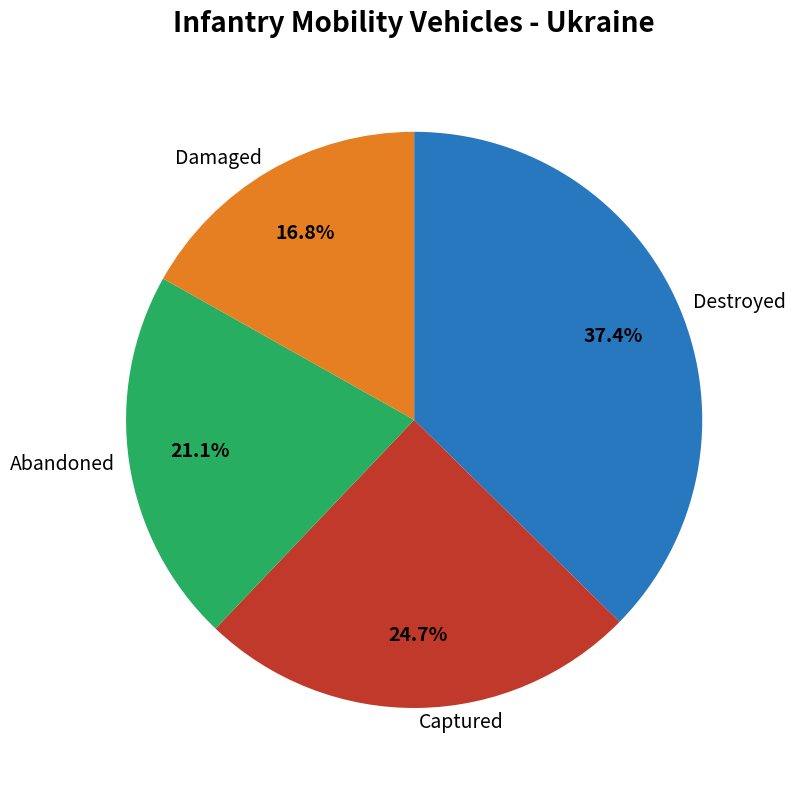

Combined, what portion of the pie is Captured and Abandoned?

45.8%